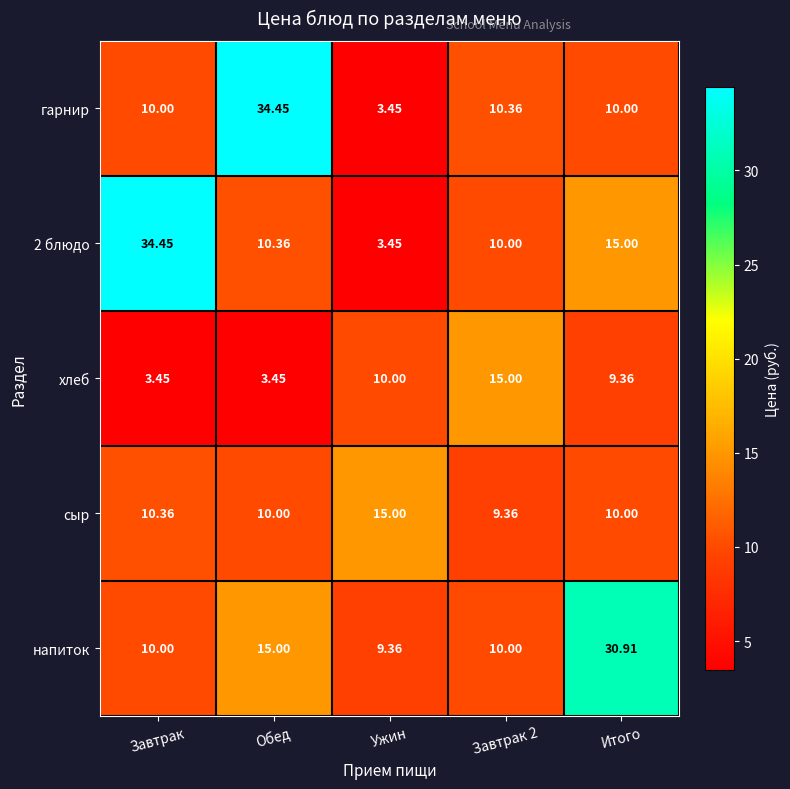

Where is хлеб nearest to the value 9?

Итого